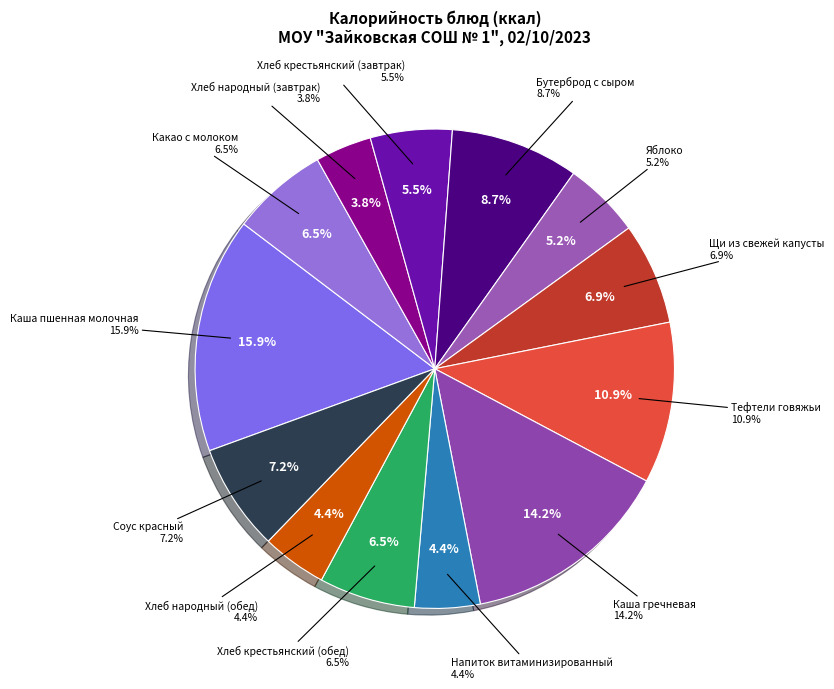

Is there a majority slice in this chart?

No